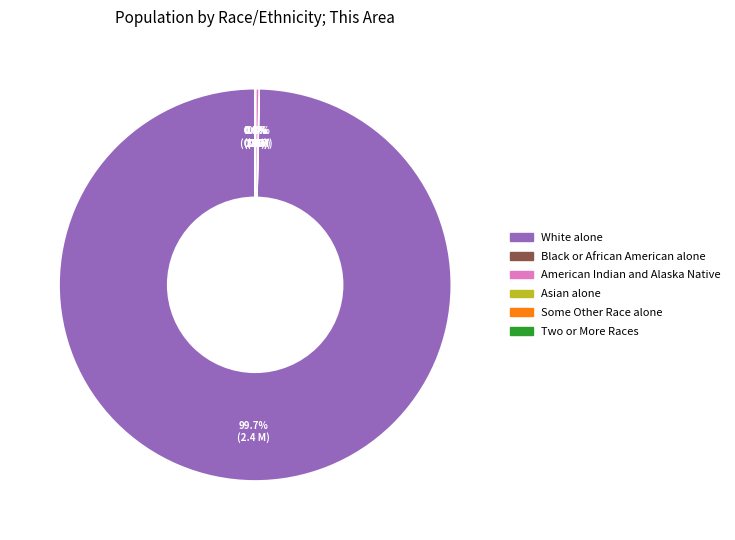

Is there a majority slice in this chart?

Yes